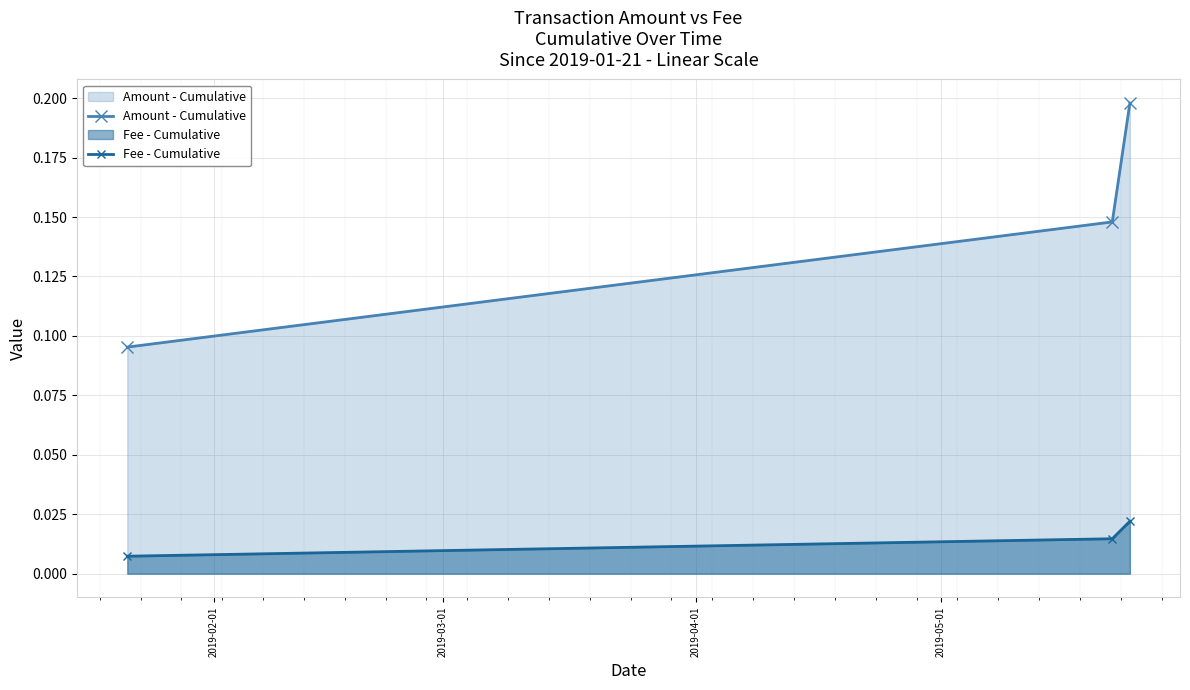

Count the Amount - Cumulative values in the range 0 to 1.

3